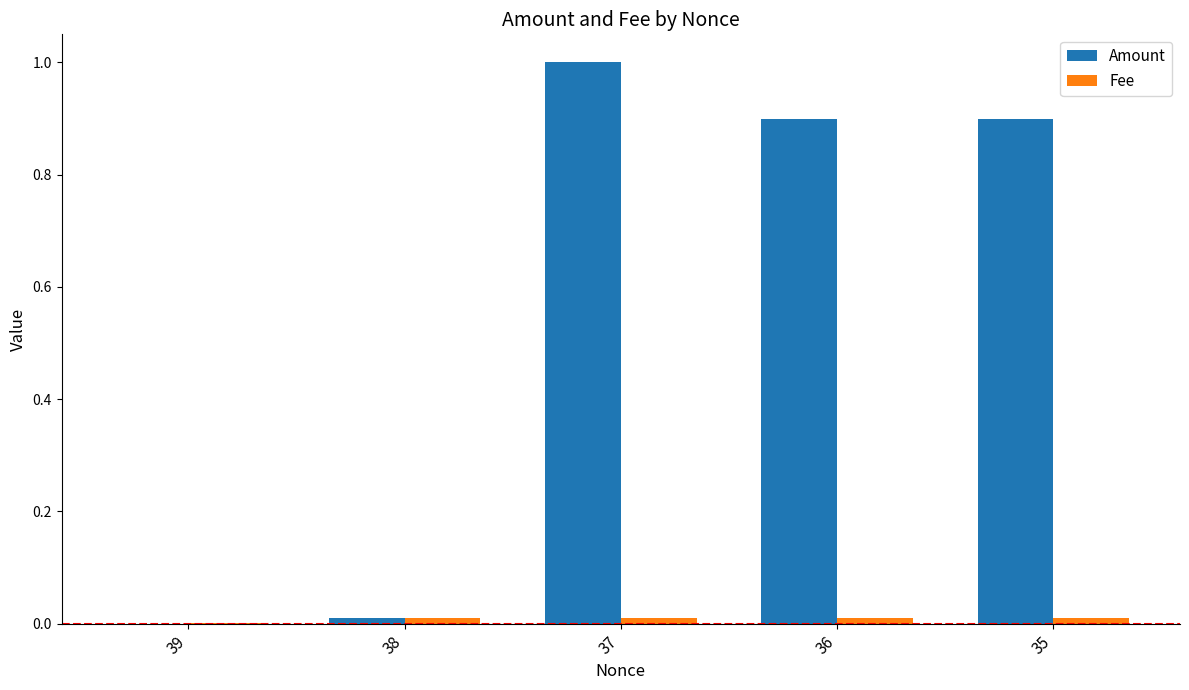

True or false: Amount has a value of 1.0 at 37.

True